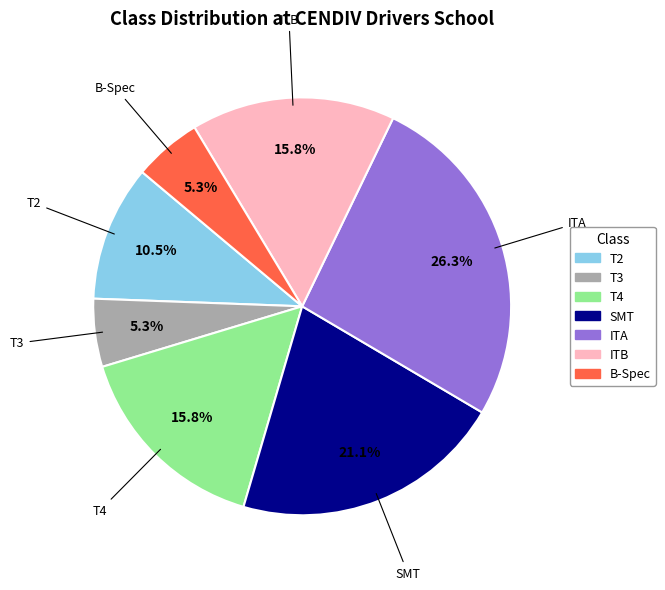

How many slices are in this pie chart?

7